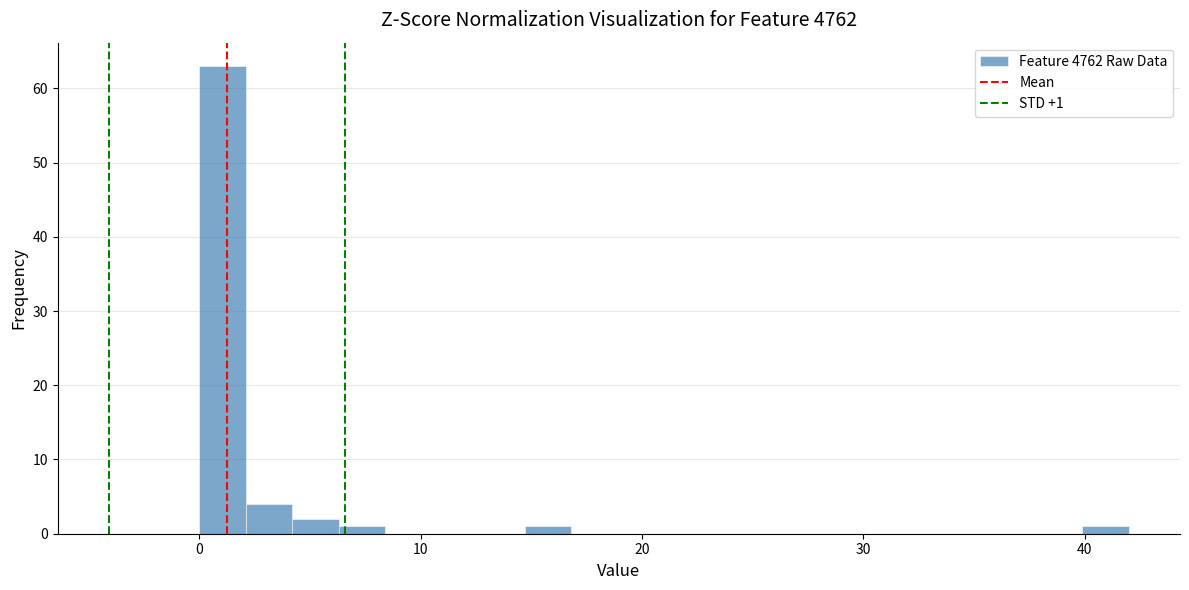

Around what value on the x-axis is the tallest bar? Give the approximate position of its centre, as read against the axis.

1